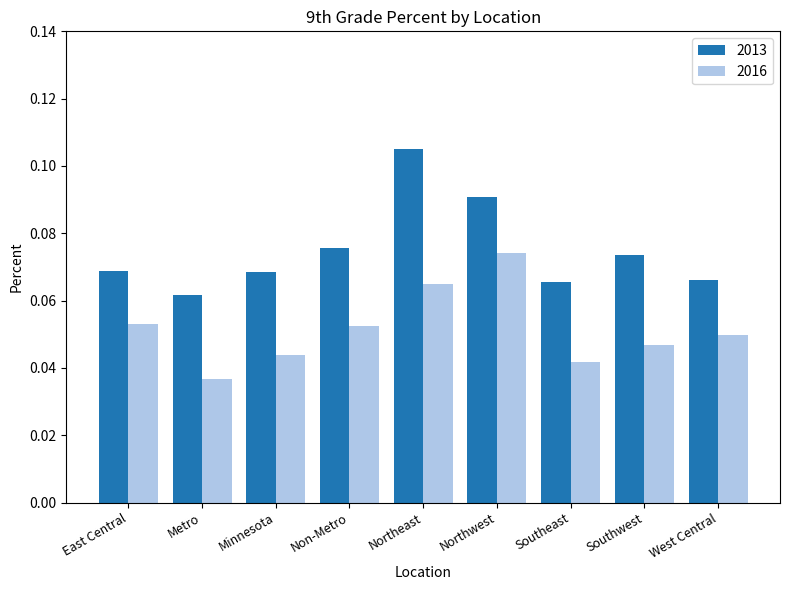

Which label corresponds to the smallest value in the chart?

Metro